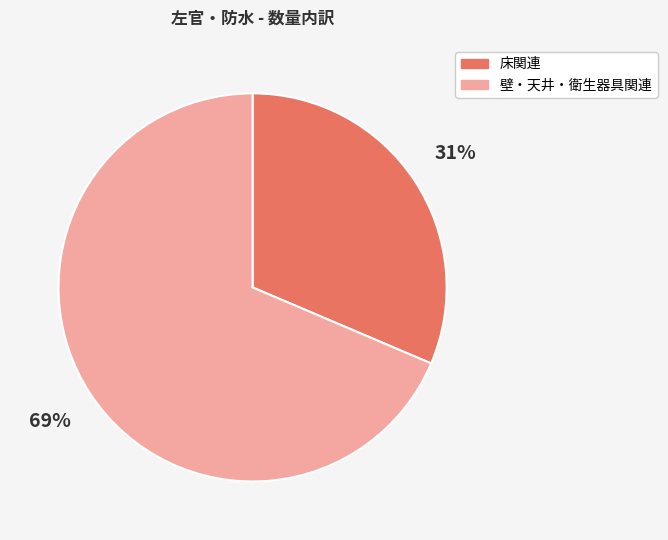

To the nearest percent, what is the average slice percentage?

50%